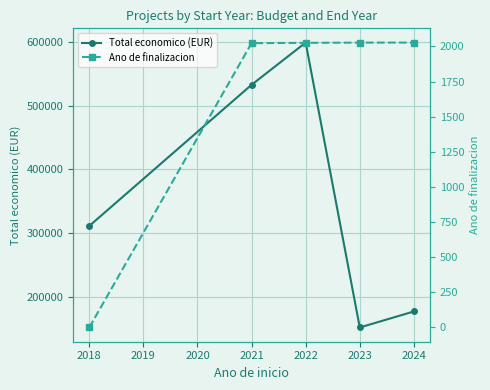

Where is the first local minimum for Total economico (EUR)?

2023